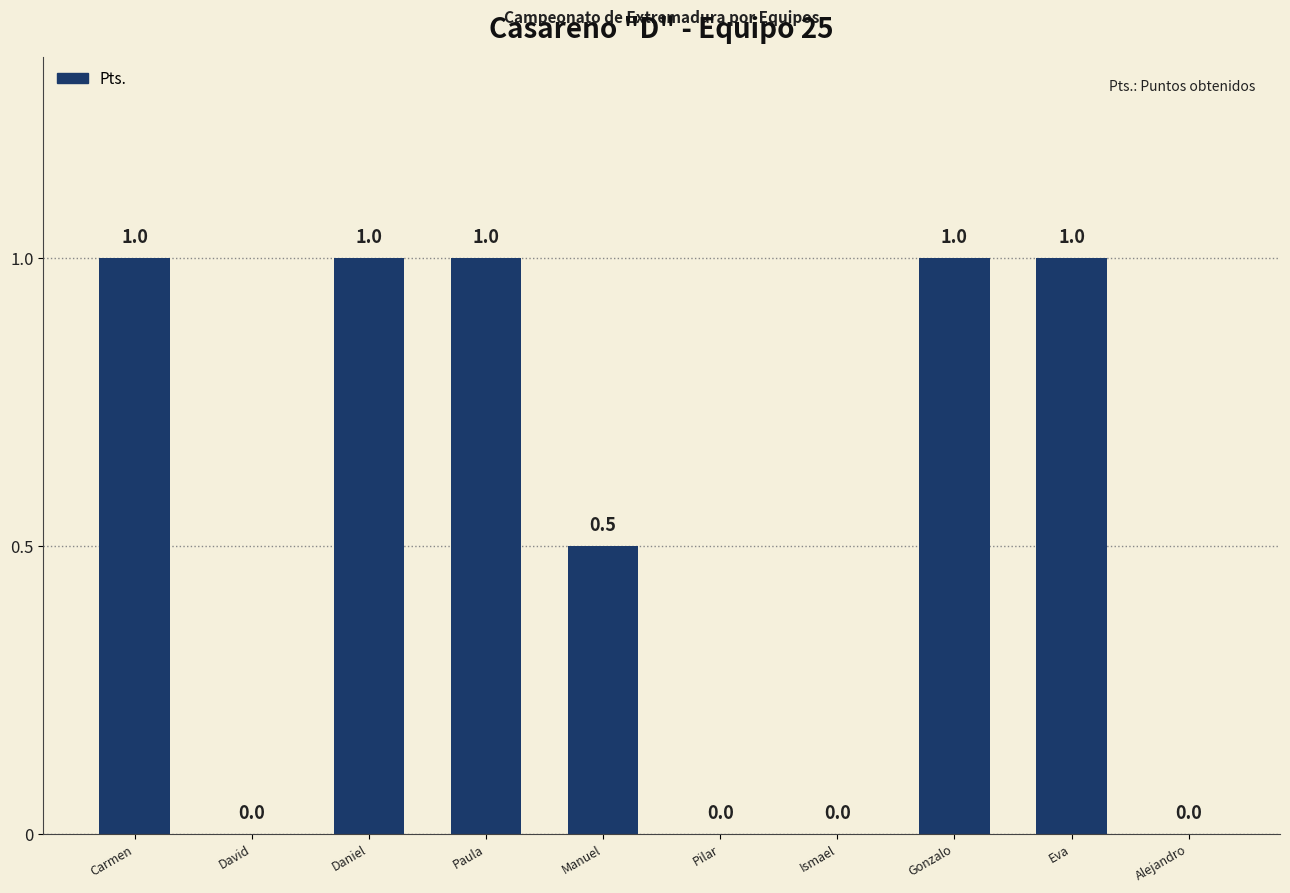

What value does the data have at Daniel?

1.0